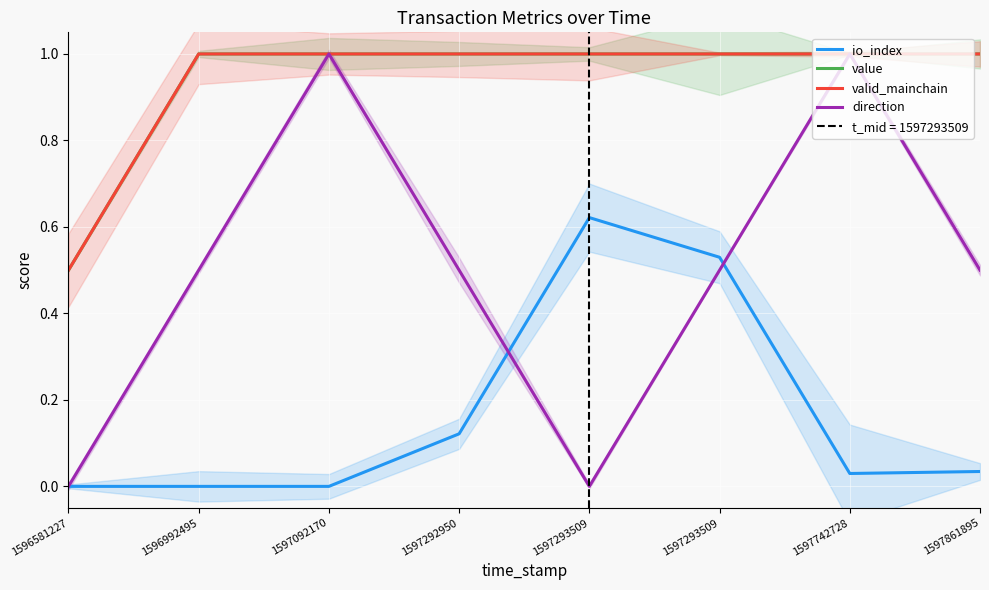

How many interior local peaks does the direction series have?

2